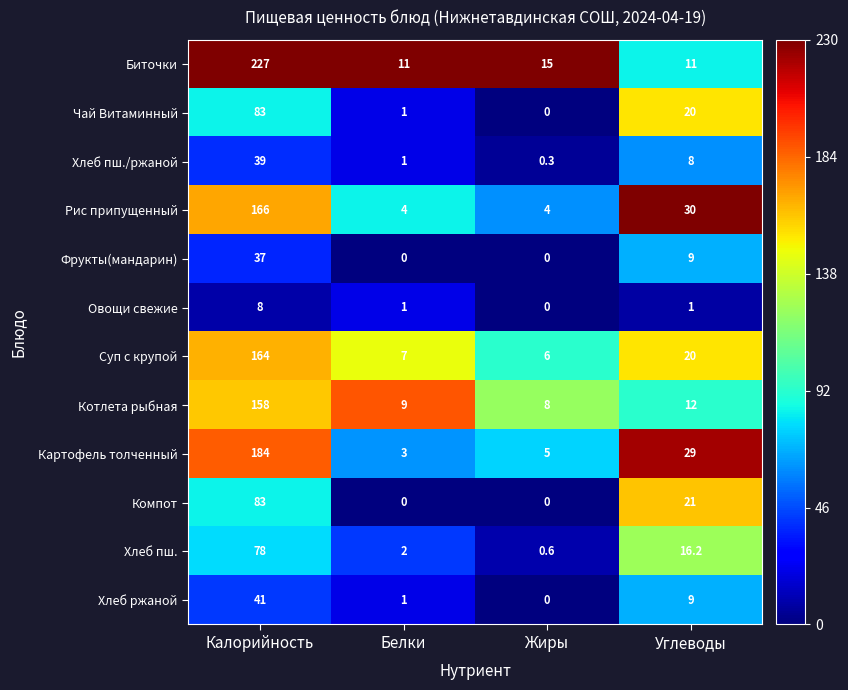

Count the number of categories in the chart.

4